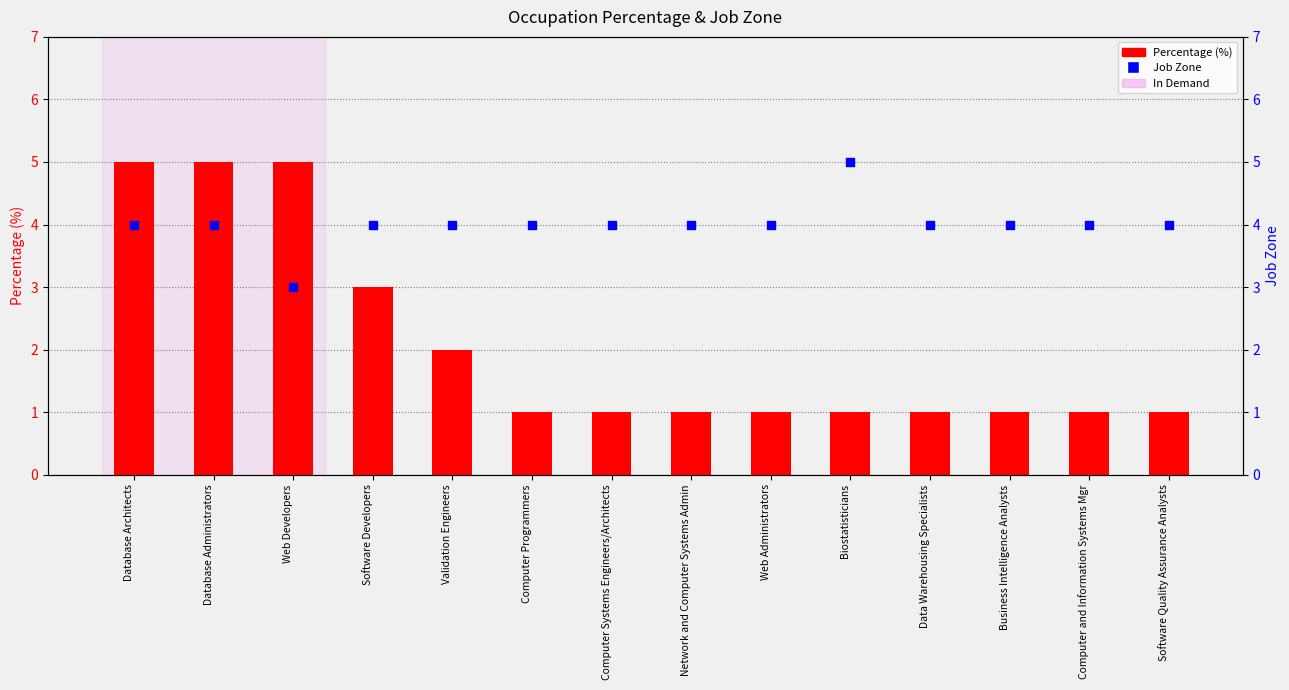

Is the value of Percentage (%) at Computer Programmers greater than the value of Job Zone at Web Administrators?

No